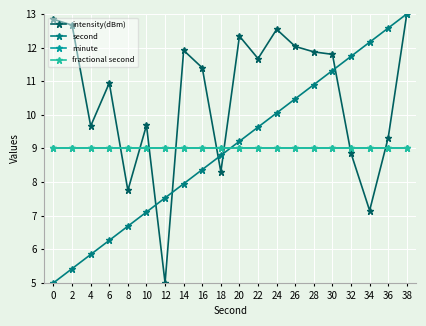

What is the value of the minute point at the 12th from the left?

9.0